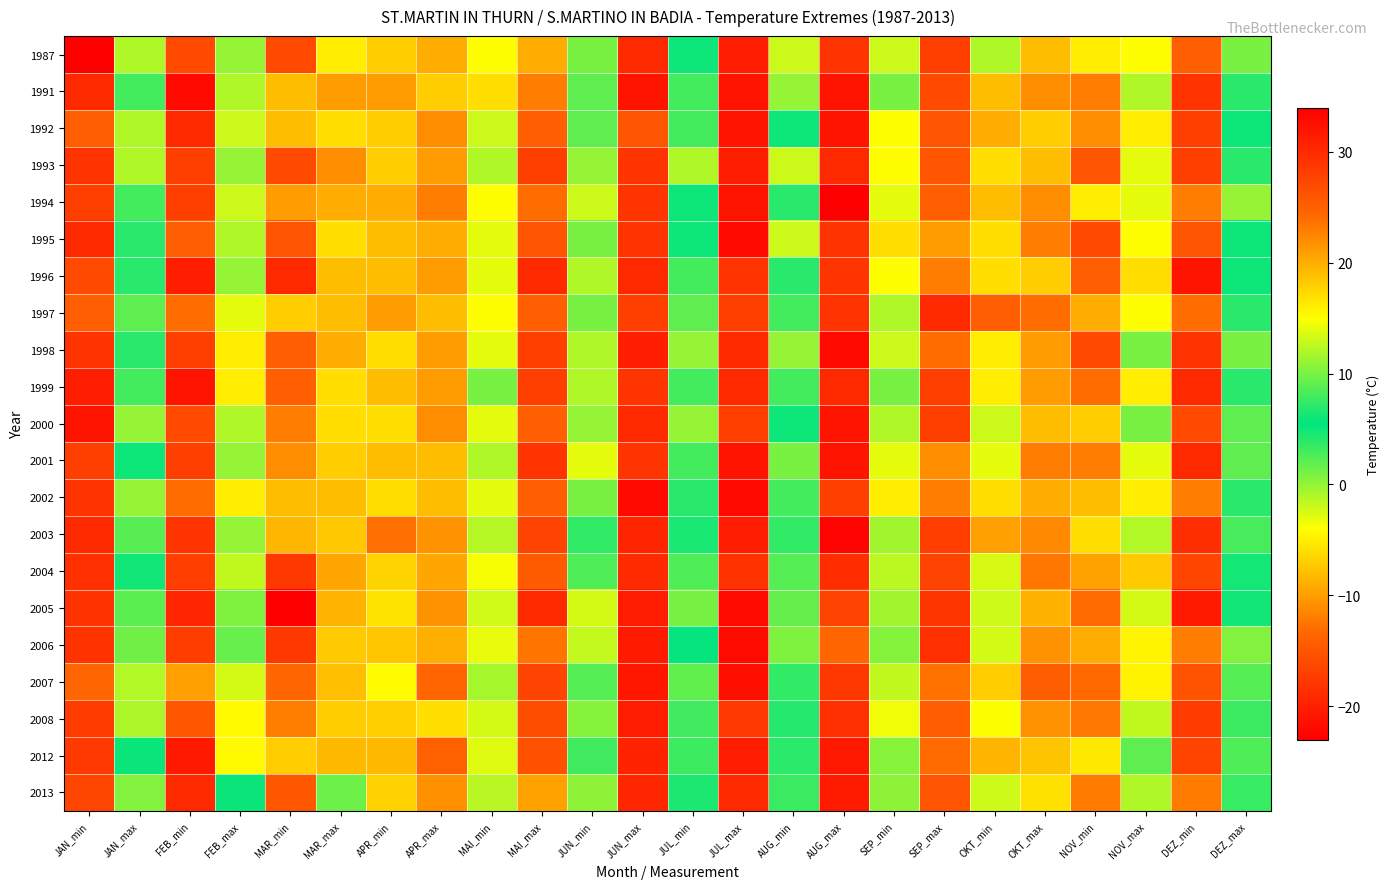

Which has a higher value, JUL_max or SEP_min?

JUL_max